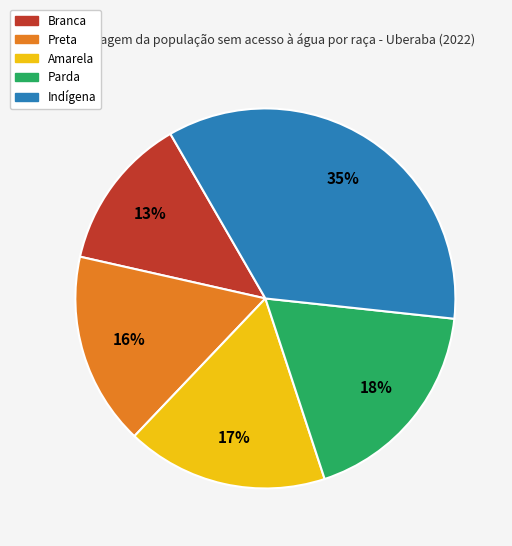

Combined, do Branca and Parda account for over 50%?

No